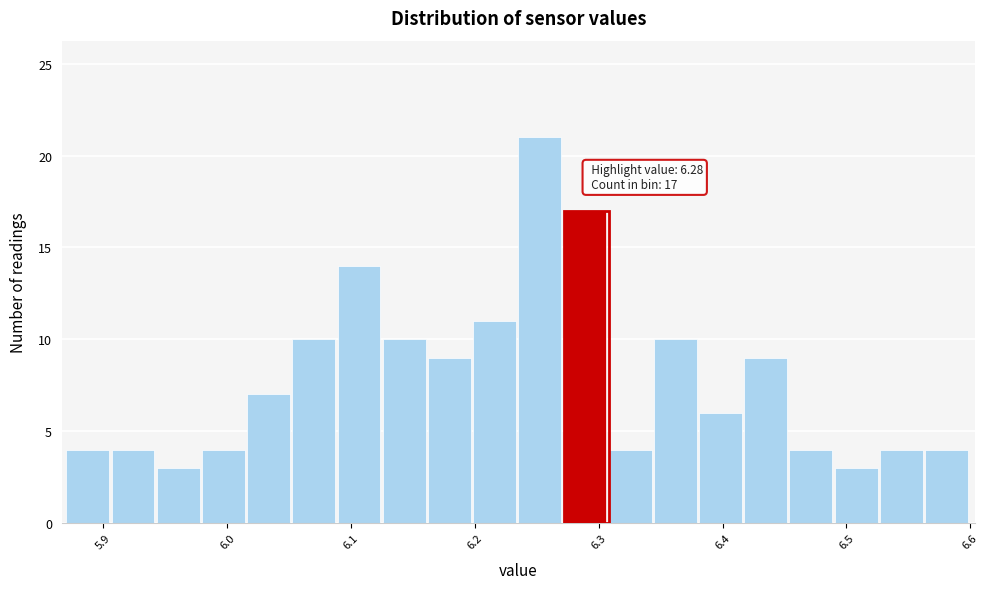

Around what value on the x-axis is the tallest bar? Give the approximate position of its centre, as read against the axis.

6.25